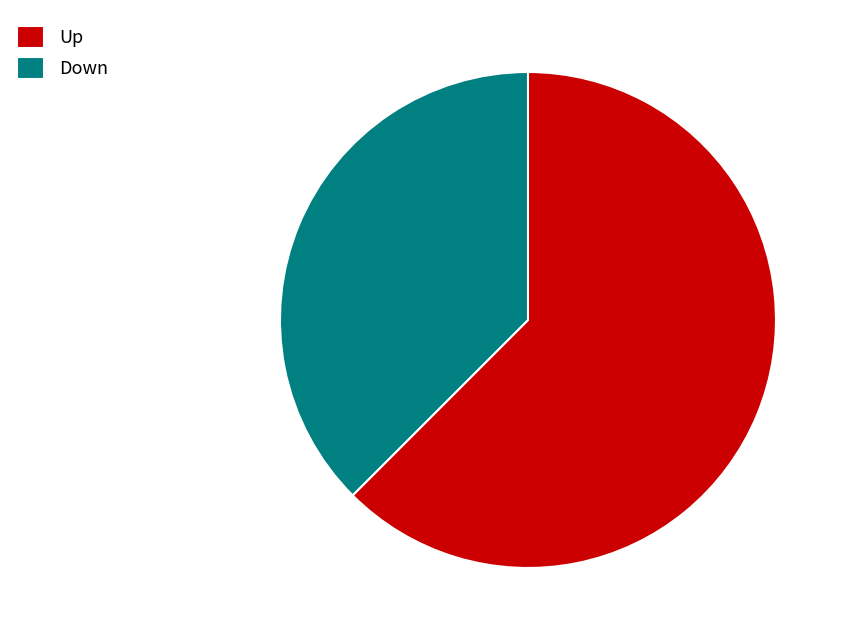

Combined, do Down and Up account for over 50%?

Yes